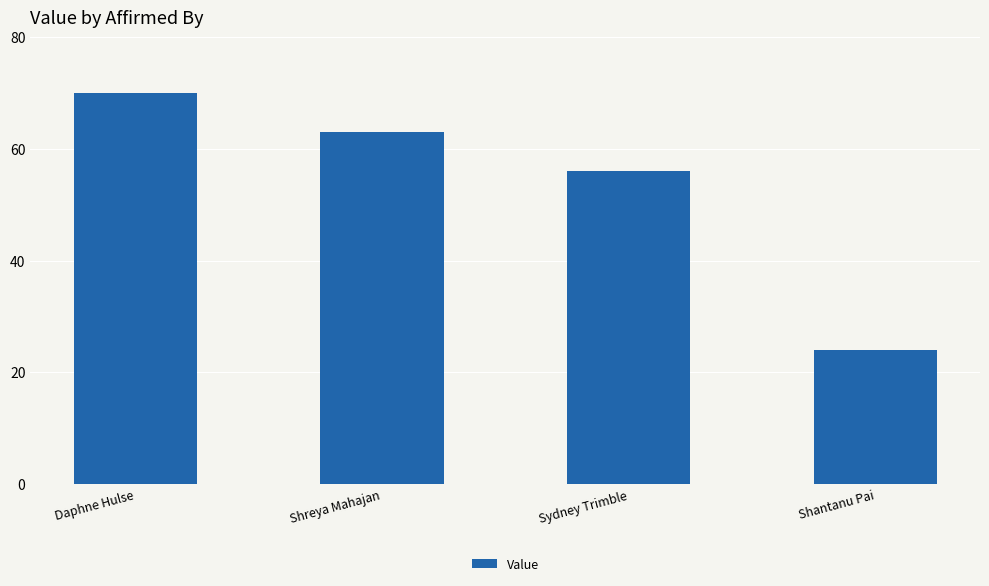

The chart shows a value of 41 at Shantanu Pai. True or false?

False